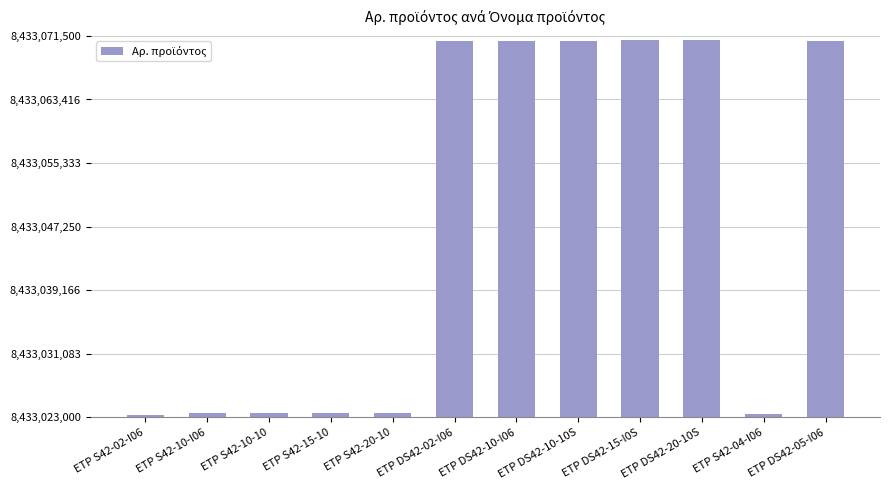

The chart shows a value of 8433023548 at ETP S42-10-10. True or false?

True